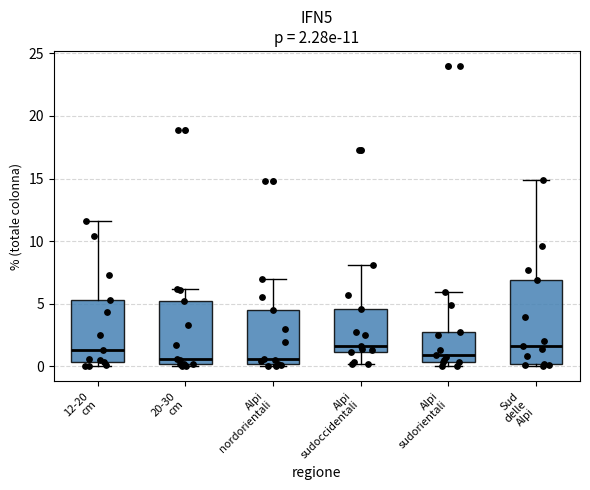

Which box is the tallest, from its lower edge to its upper edge?

Sud delle Alpi